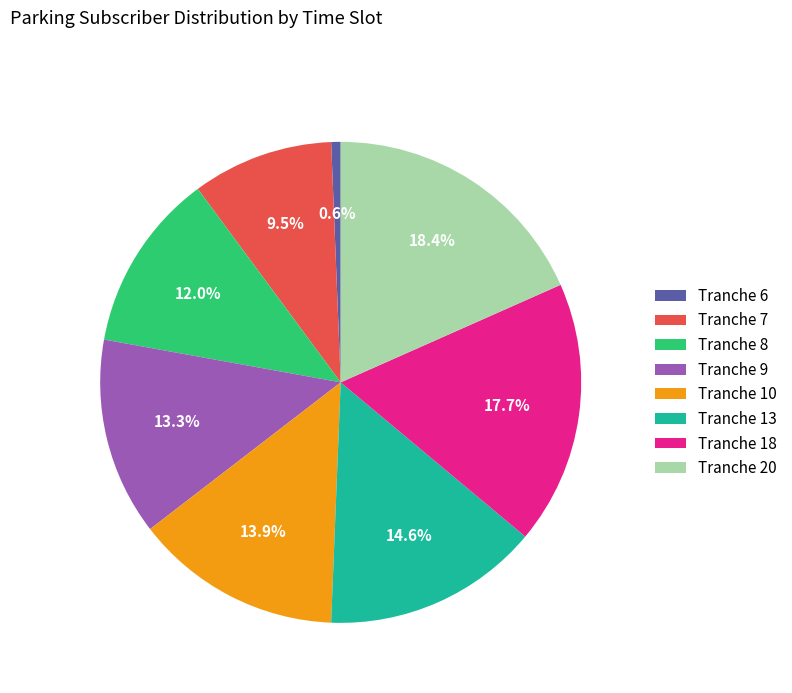

Is there a majority slice in this chart?

No